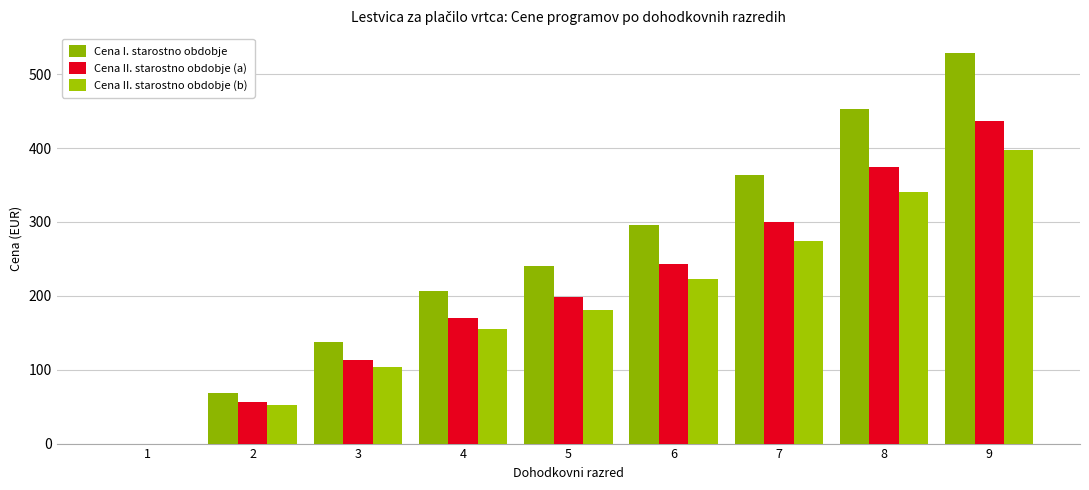

At which label is Cena II. starostno obdobje (b) closest to 198?

5